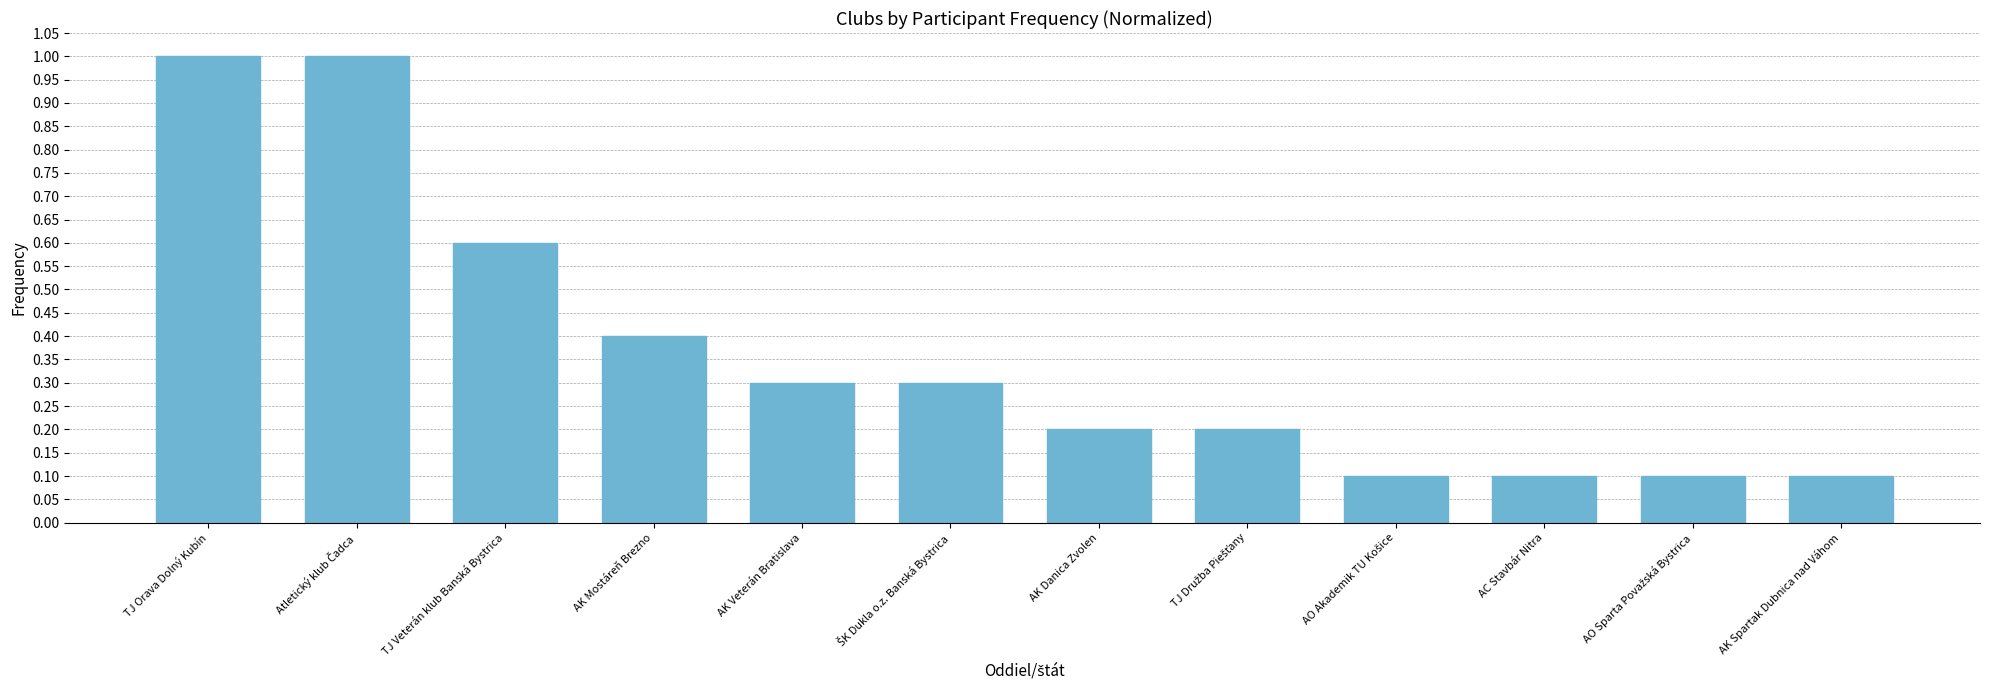

How many bars are there in total?

12